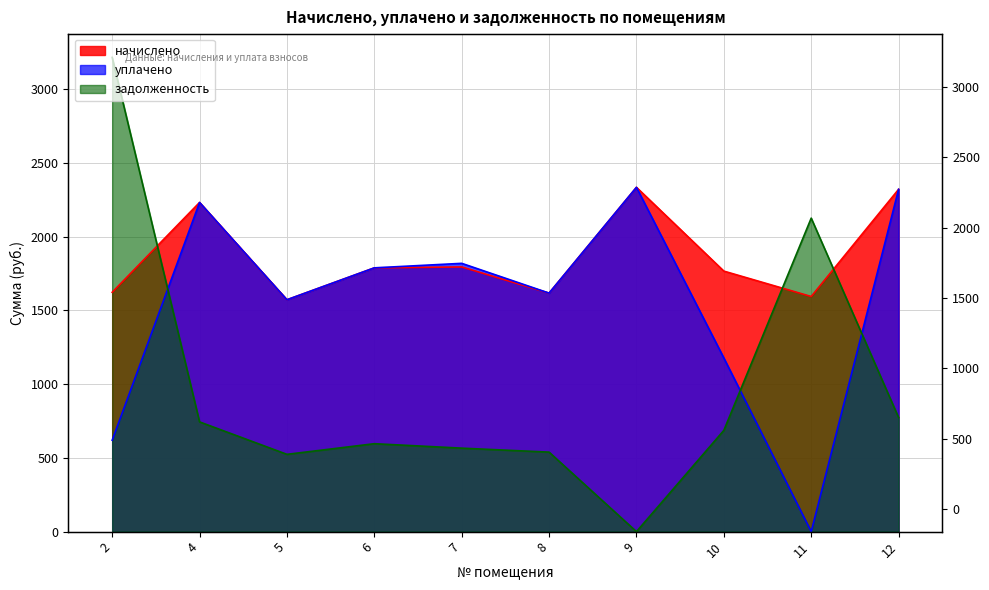

What are all the series names shown in the legend?

начислено, уплачено, задолженность